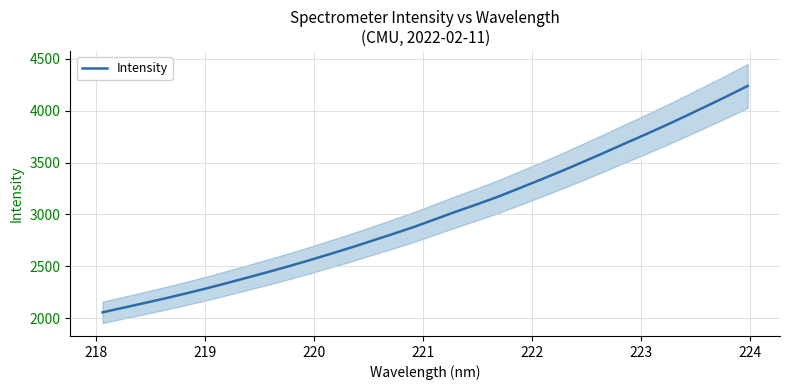

What is the minimum value shown in the chart?

2056.8